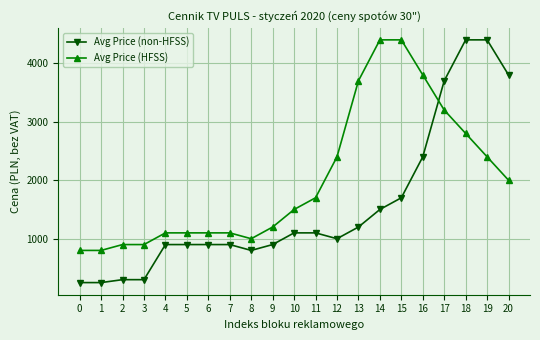

Where is Avg Price (non-HFSS) nearest to the value 2325?

16